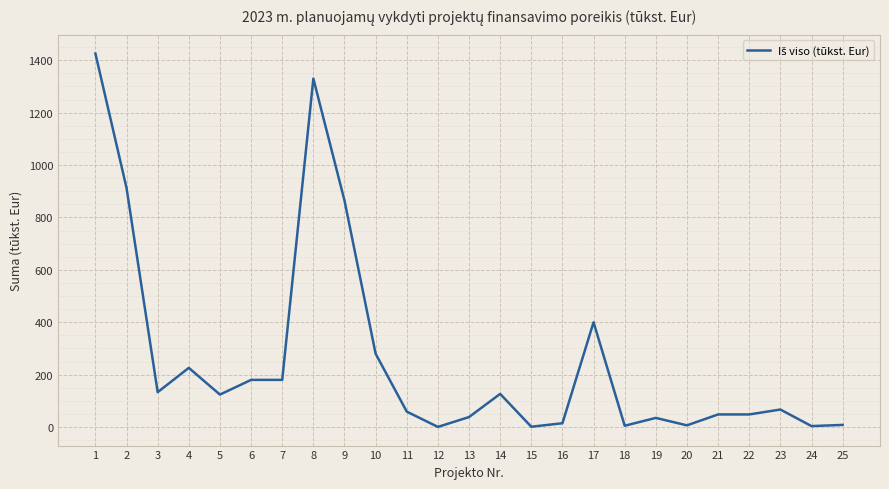

Read the value at 10.

280.0